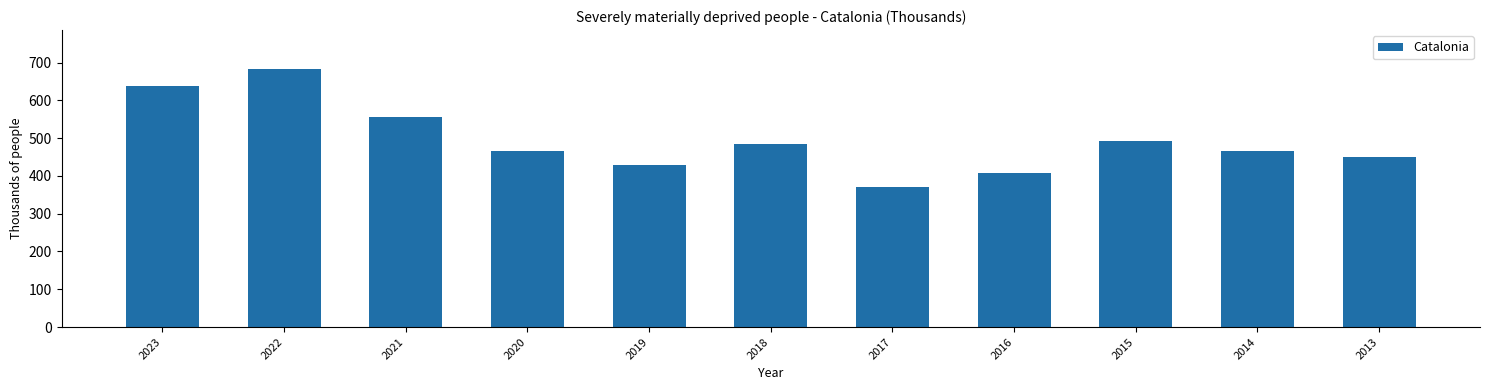

How many distinct data groups are displayed?

1